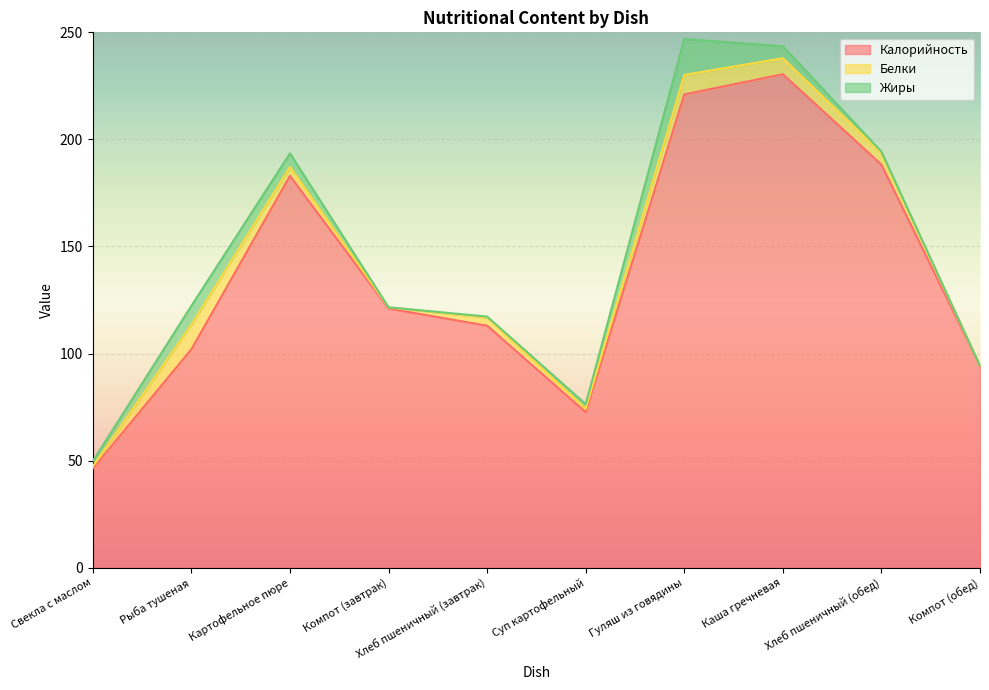

Does the chart display data point markers on the line(s)?

No